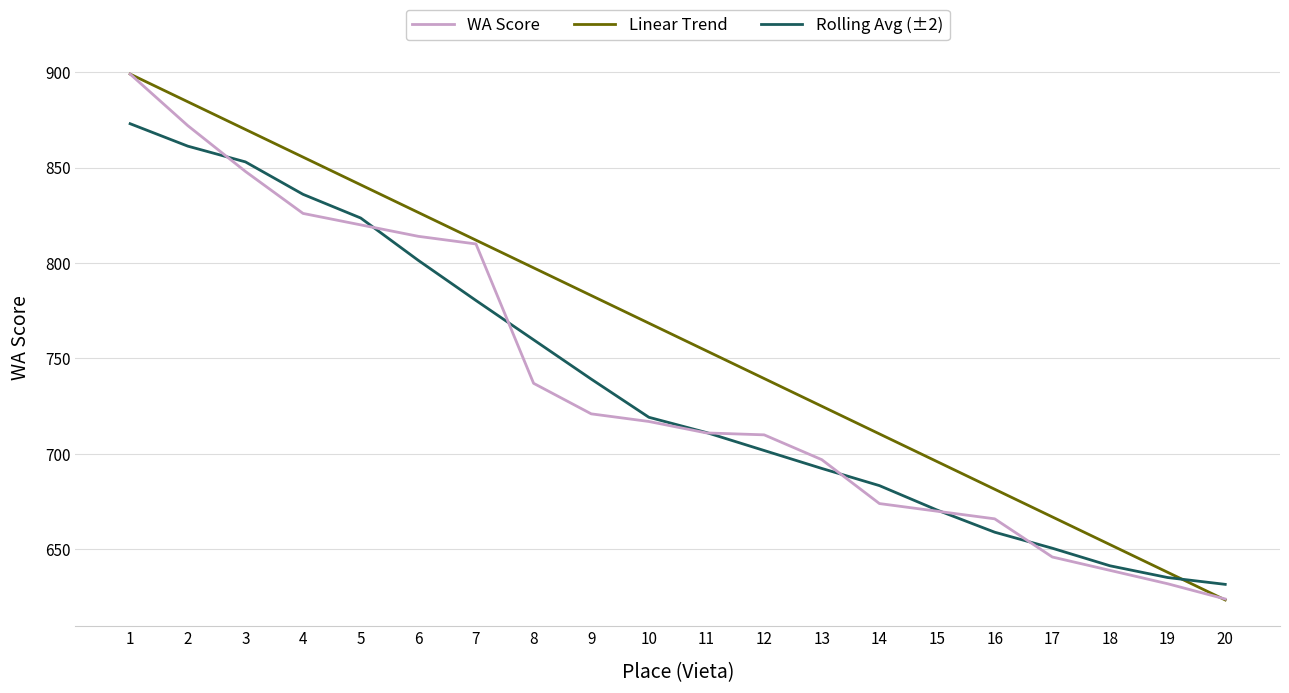

What is the greatest value displayed?

899.0